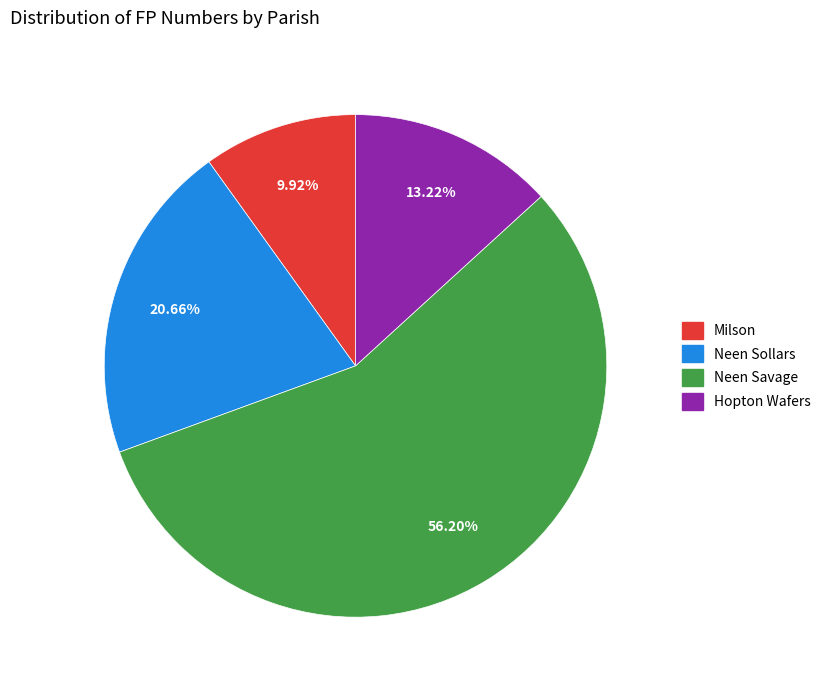

How many slices are in this pie chart?

4